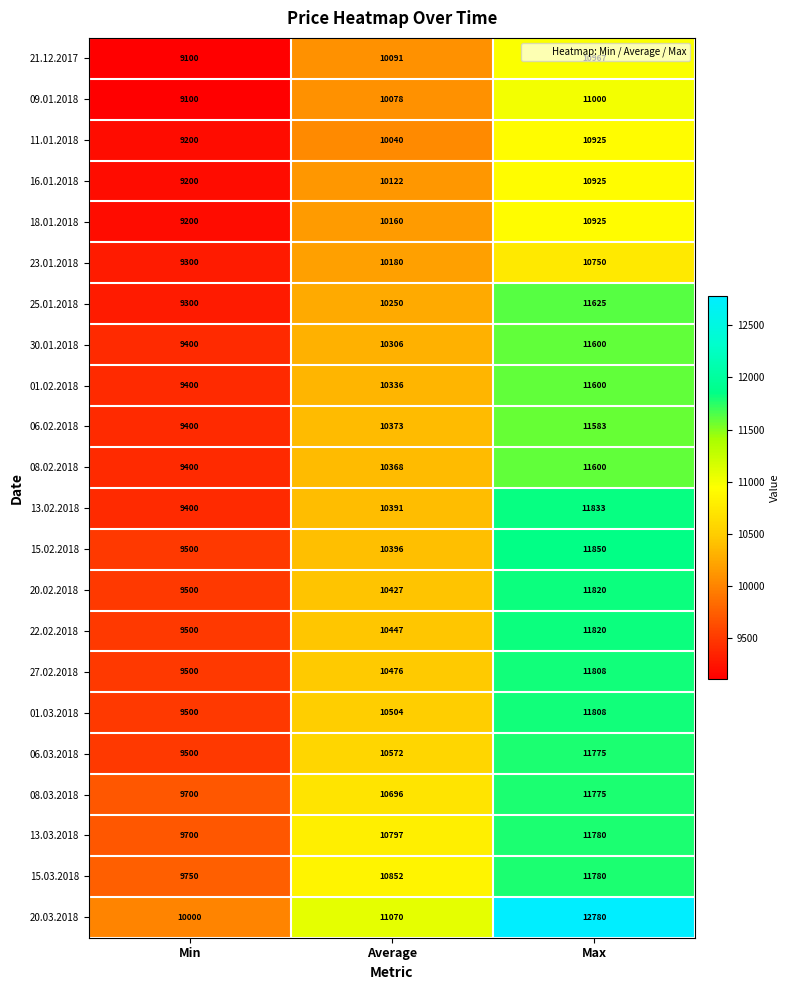

Between Min and Average, which series saw the biggest shift?

15.03.2018